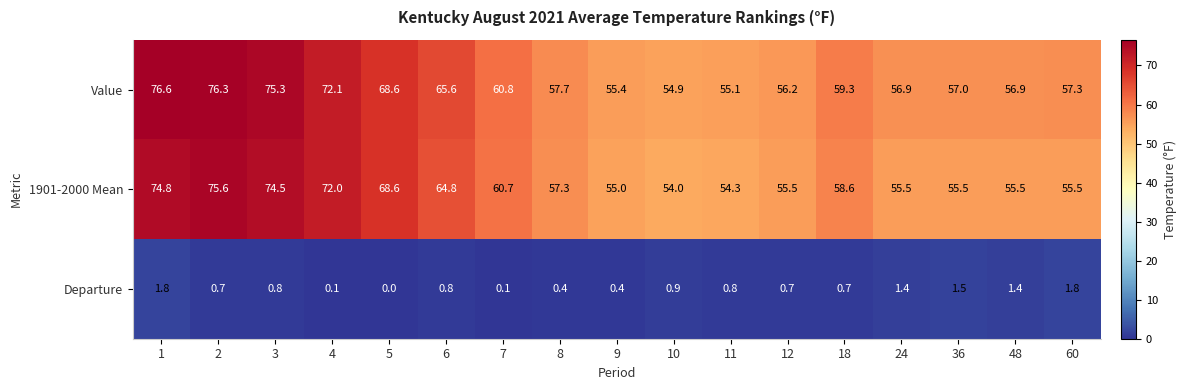

At which label is Departure closest to 0?

5